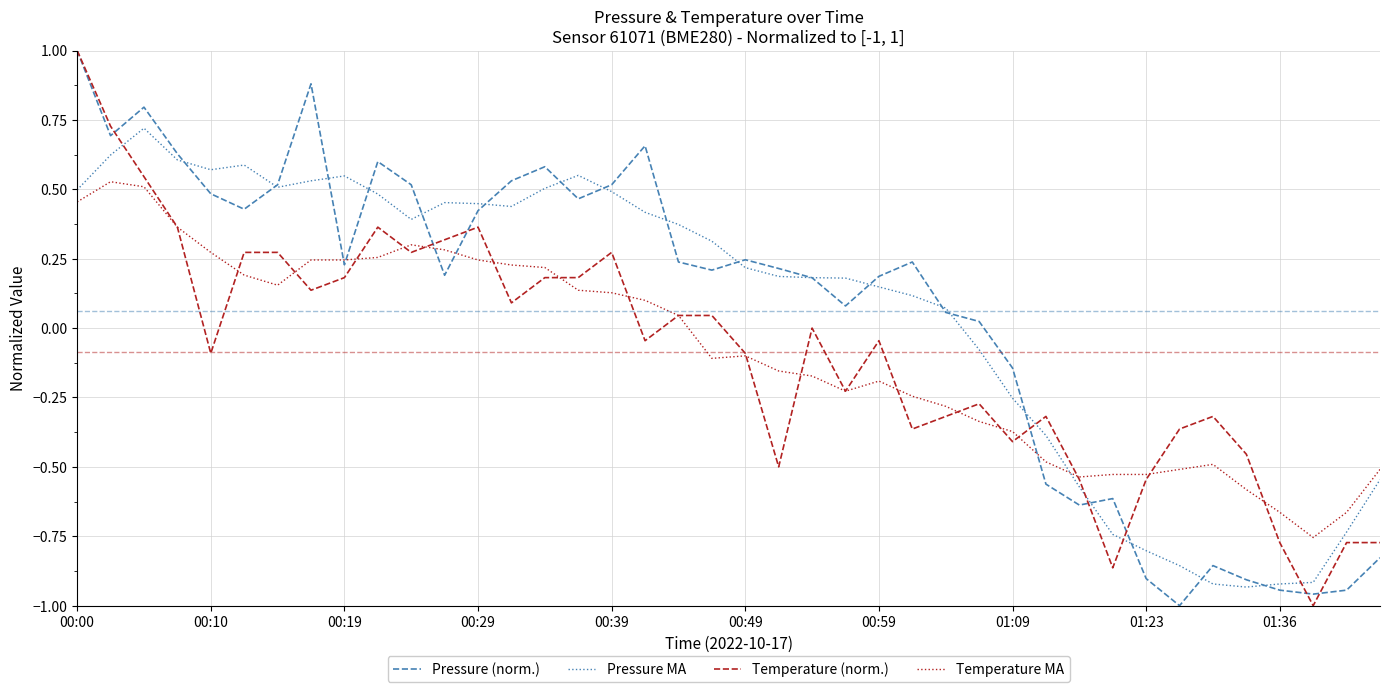

Is this an area chart (filled region under the line)?

No